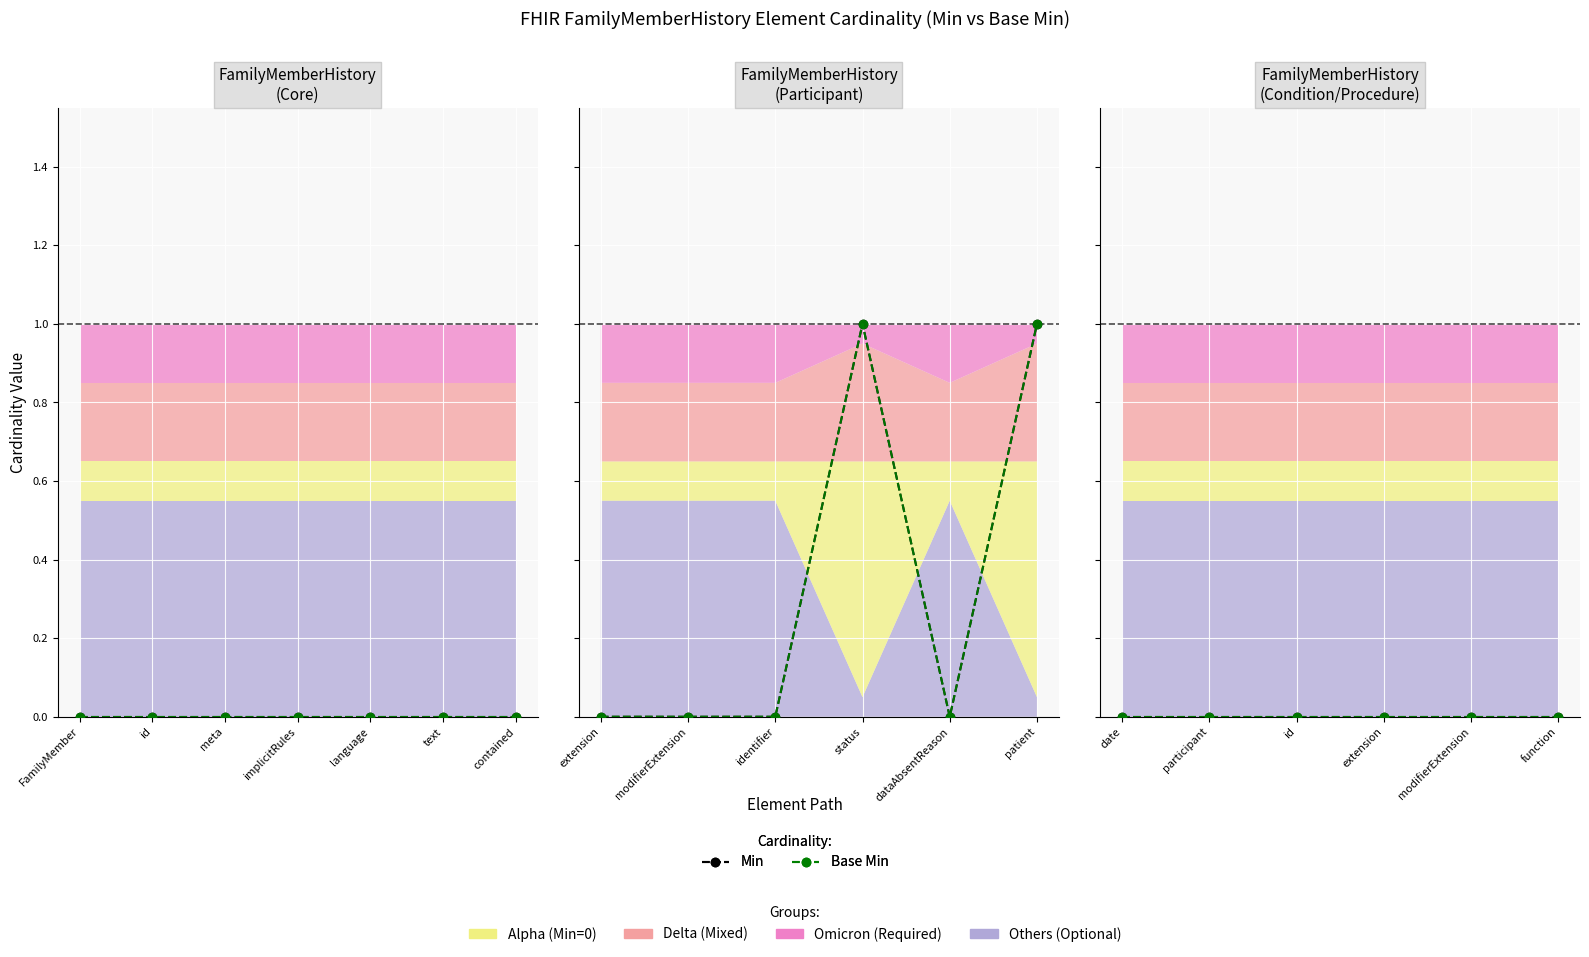

What are all the series names shown in the legend?

Min, Base Min